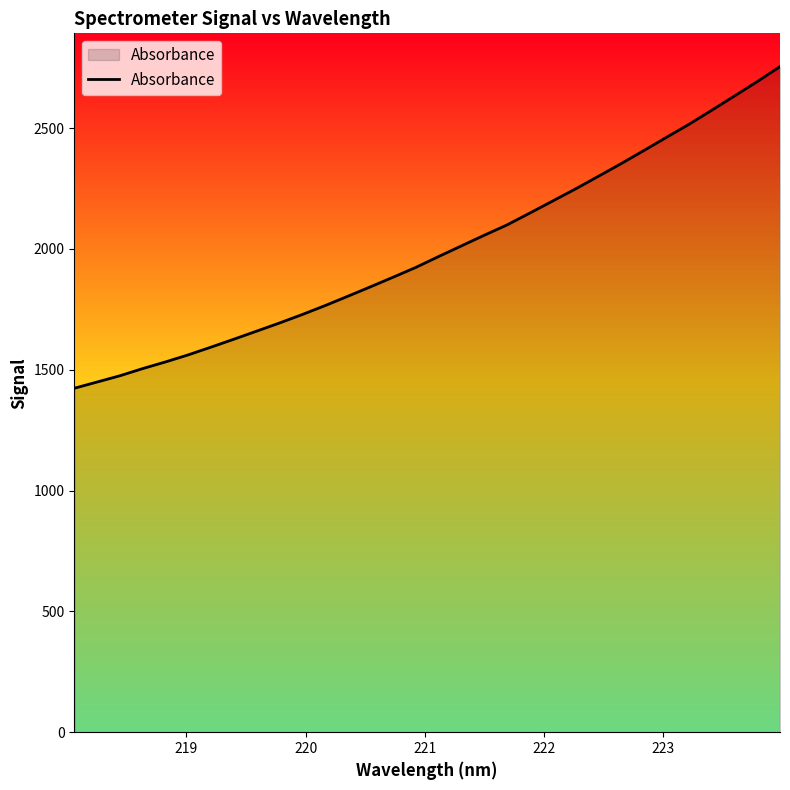

What is the difference between the maximum and minimum values?

1331.3